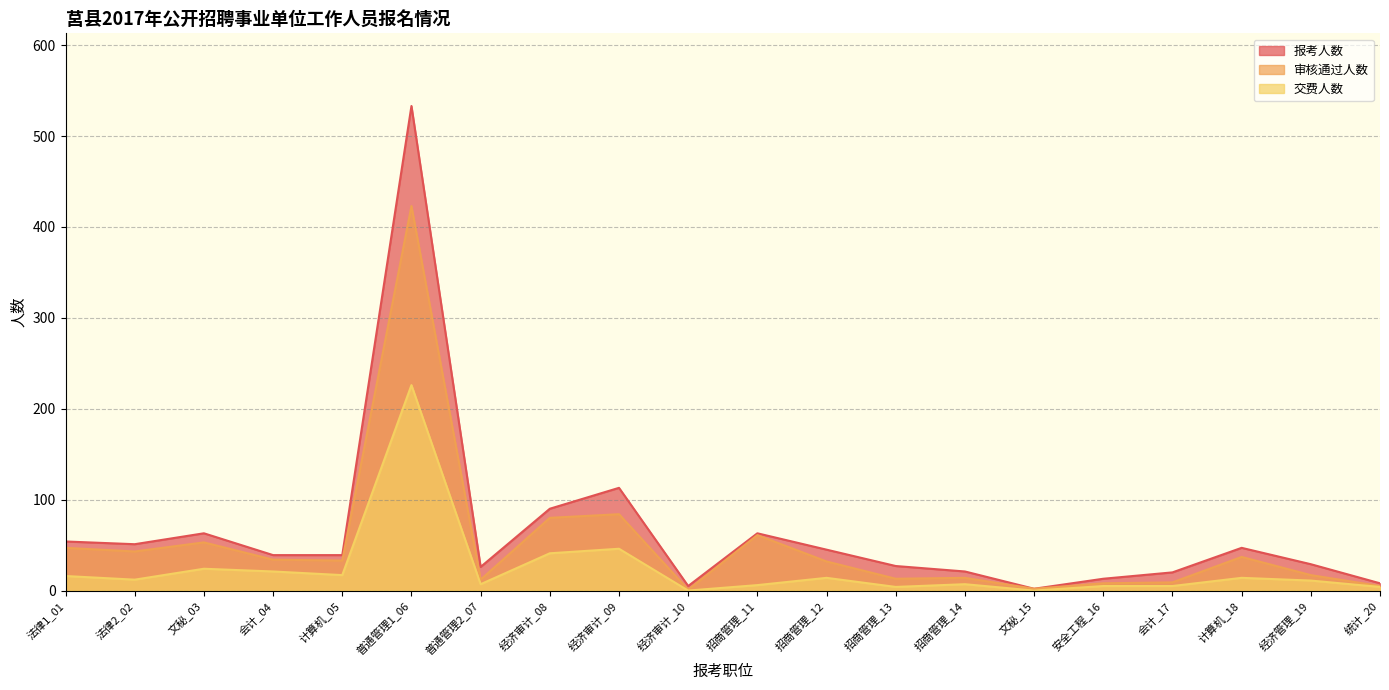

How many series are shown in this chart?

3